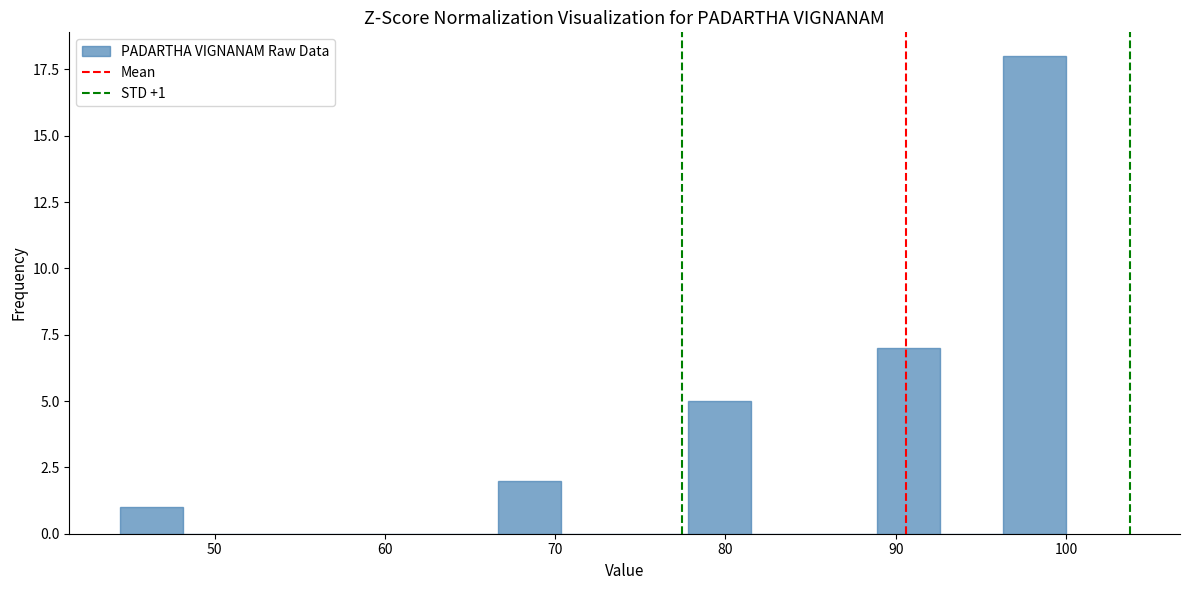

Read against the x-axis, roughly where is the centre of the tallest bar?

98